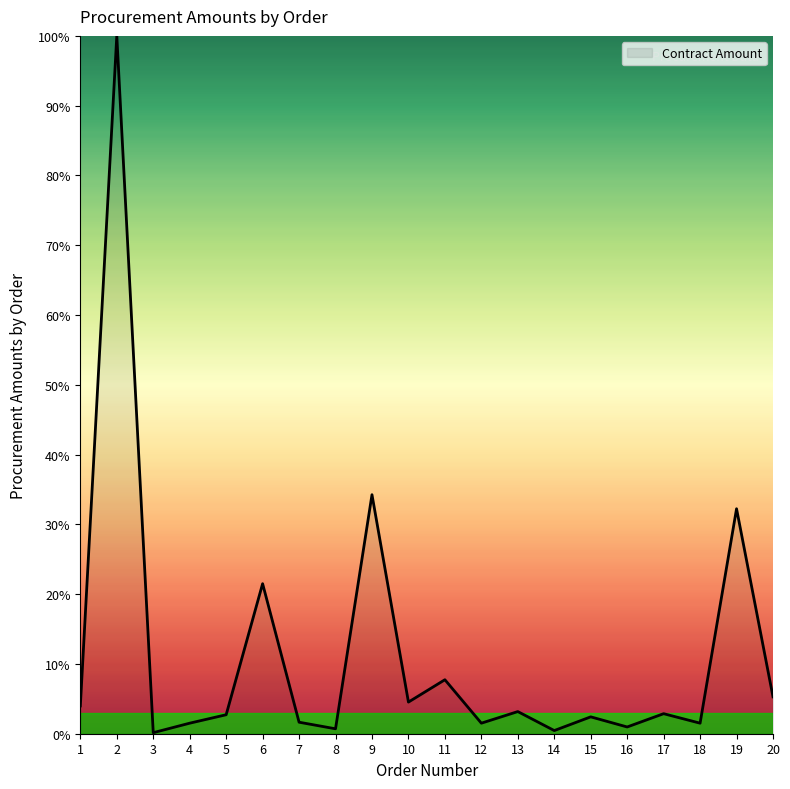

What is the greatest value displayed?

100.0